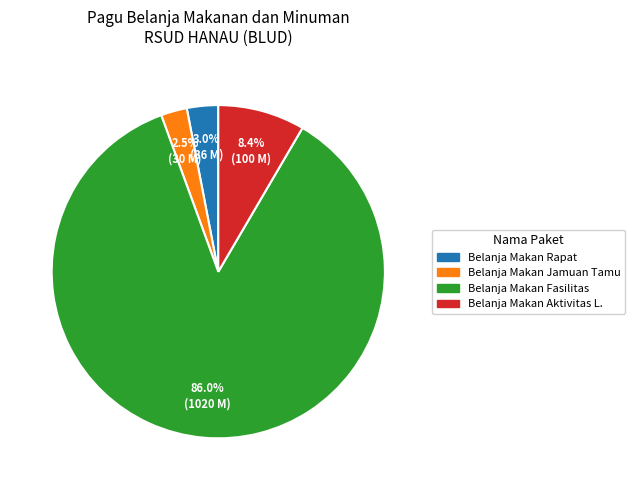

Which has a higher value, Belanja Makan Rapat or Belanja Makan Jamuan Tamu?

Belanja Makan Rapat